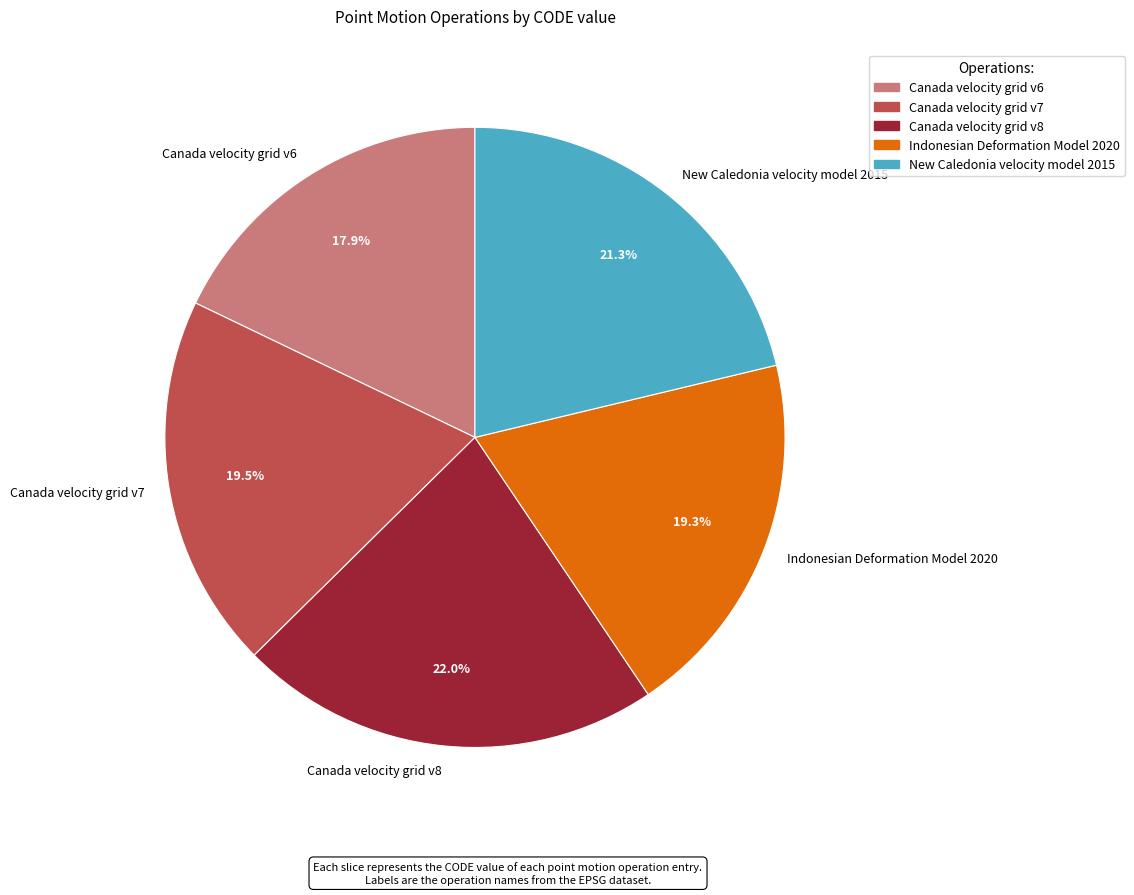

Combined, what portion of the pie is Canada velocity grid v7 and New Caledonia velocity model 2015?

40.8%